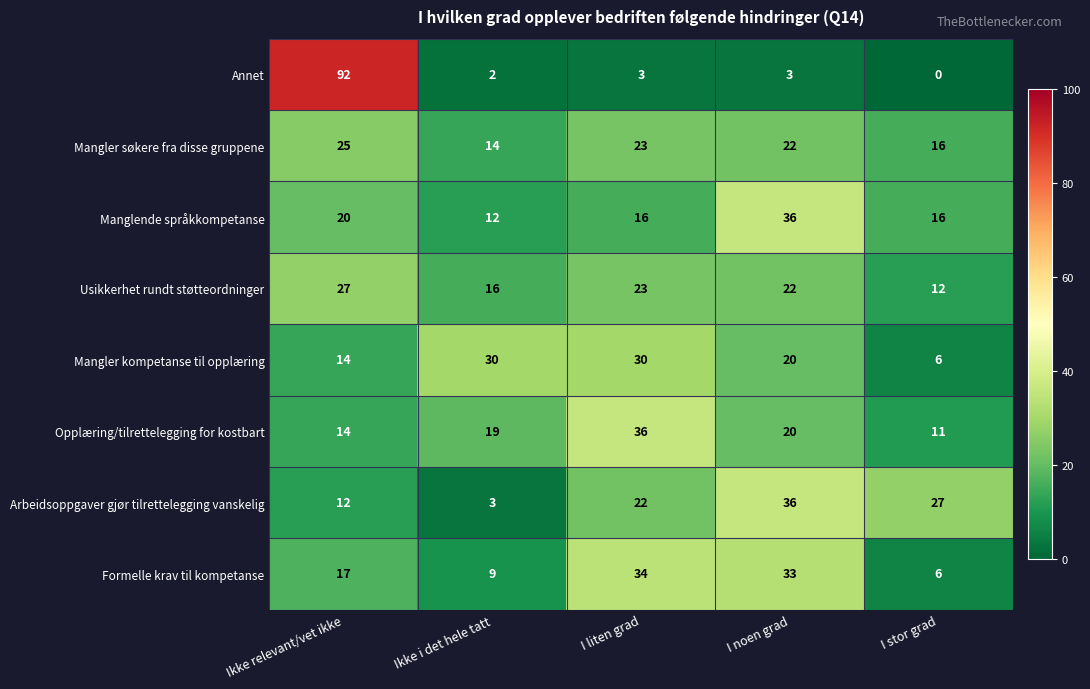

At which category is the sum across all series the highest?

Ikke relevant/vet ikke